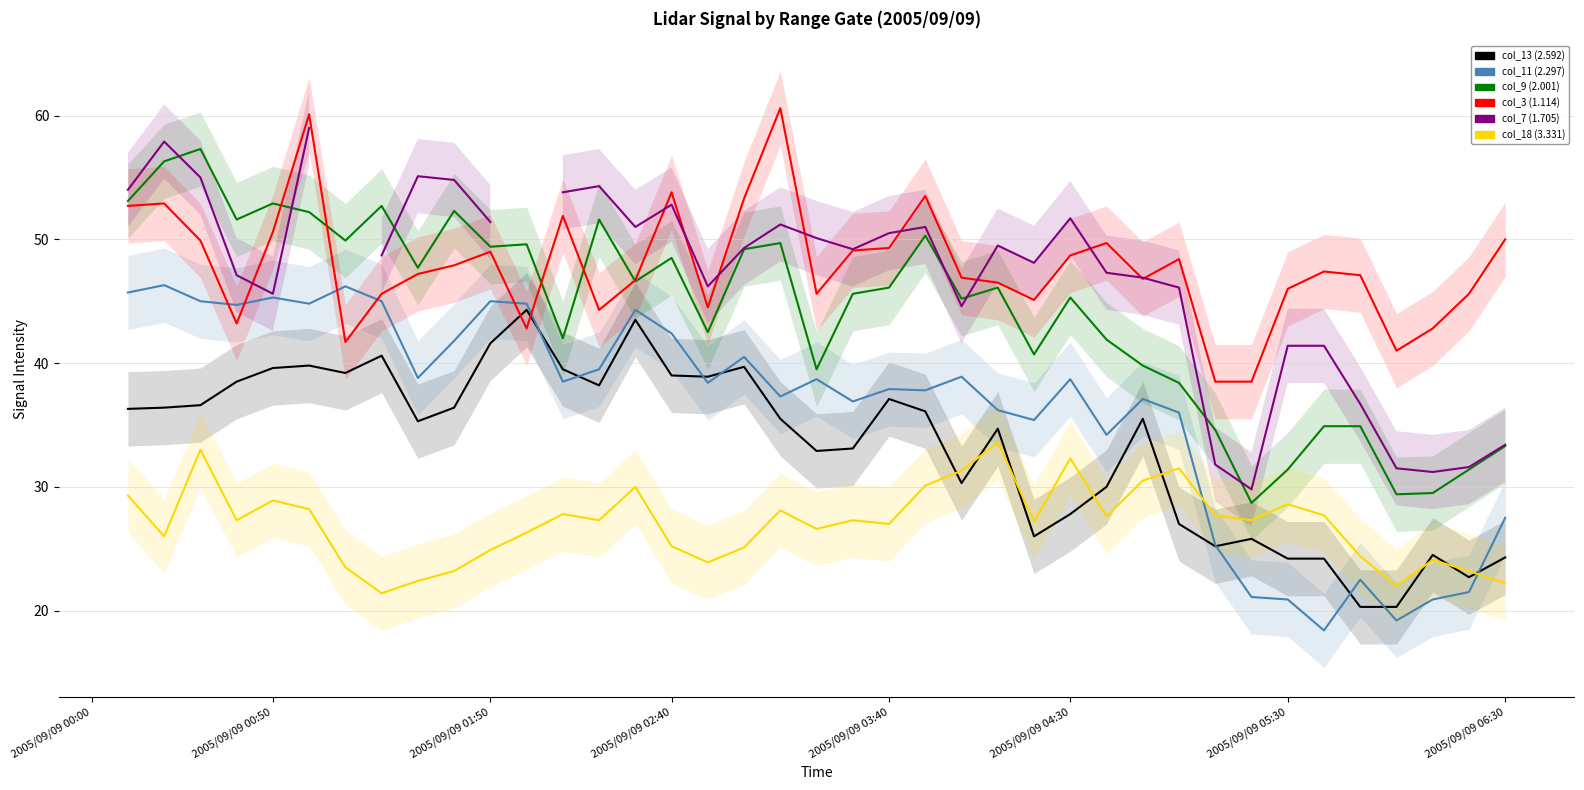

Is this an area chart (filled region under the line)?

No